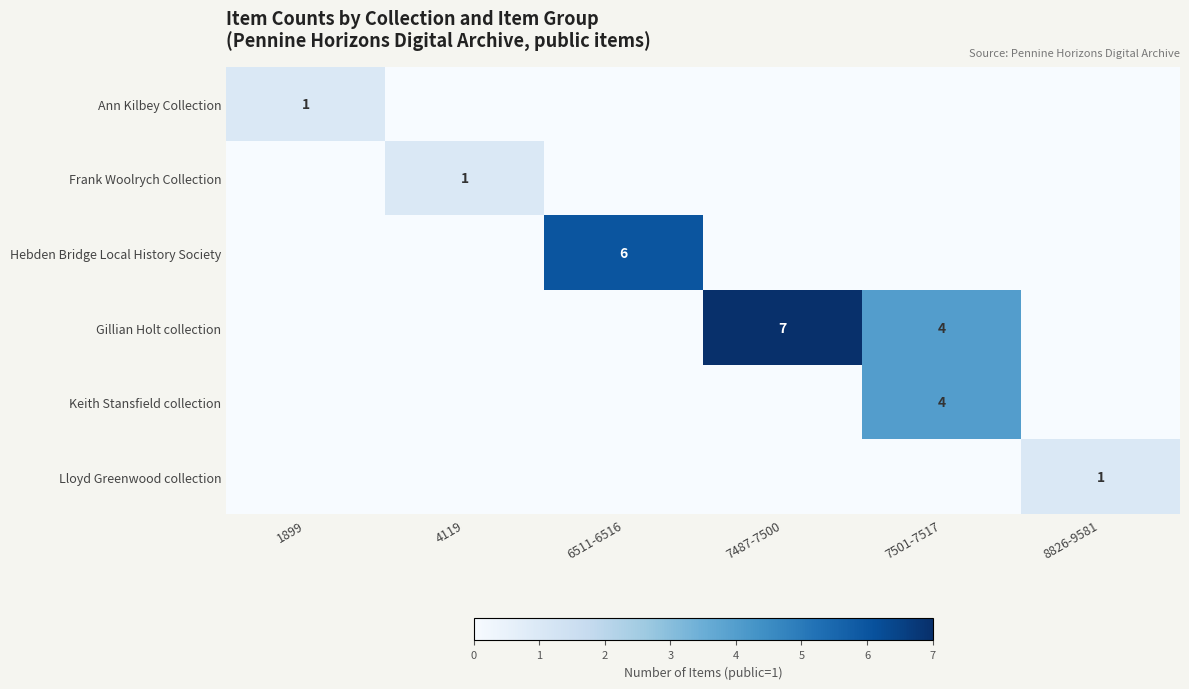

The Gillian Holt collection series shows 6 at 7501-7517. True or false?

False